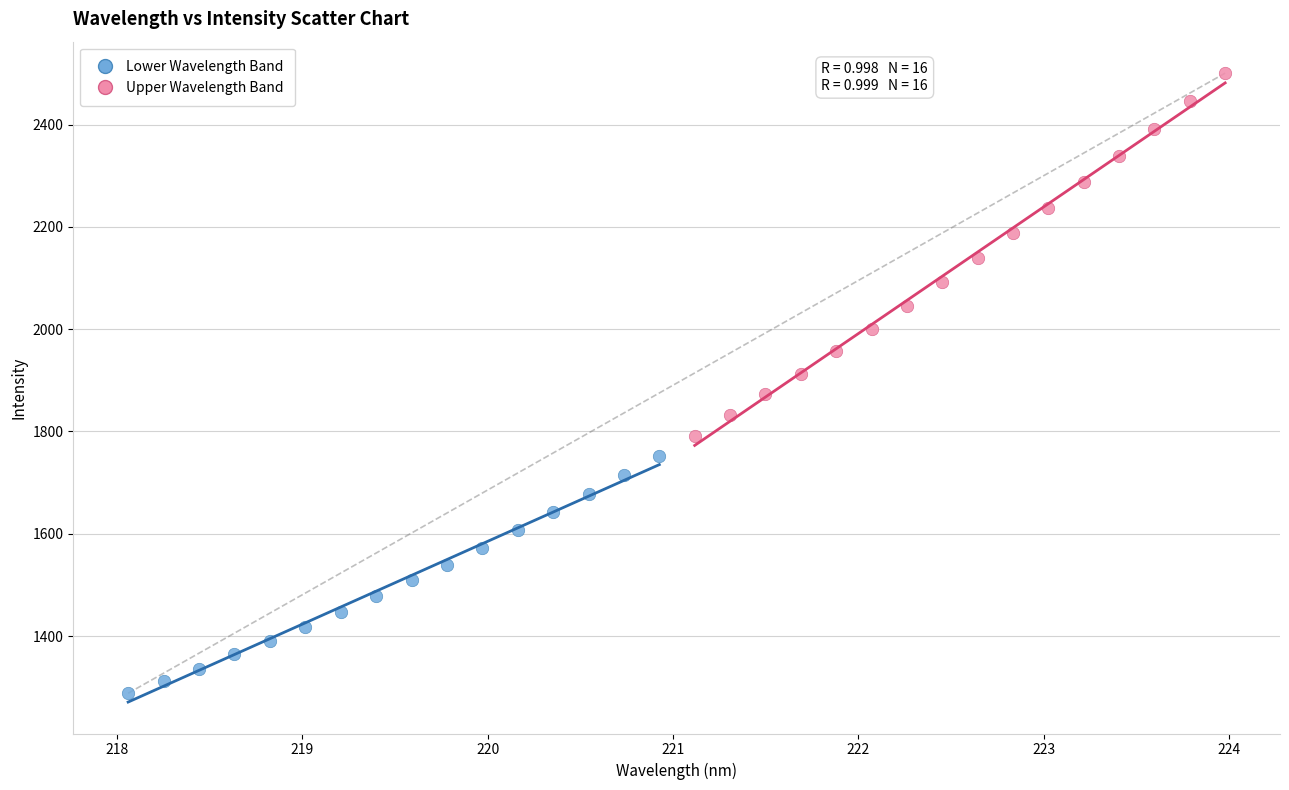

Which series contains the lowest Y value?

Lower Wavelength Band